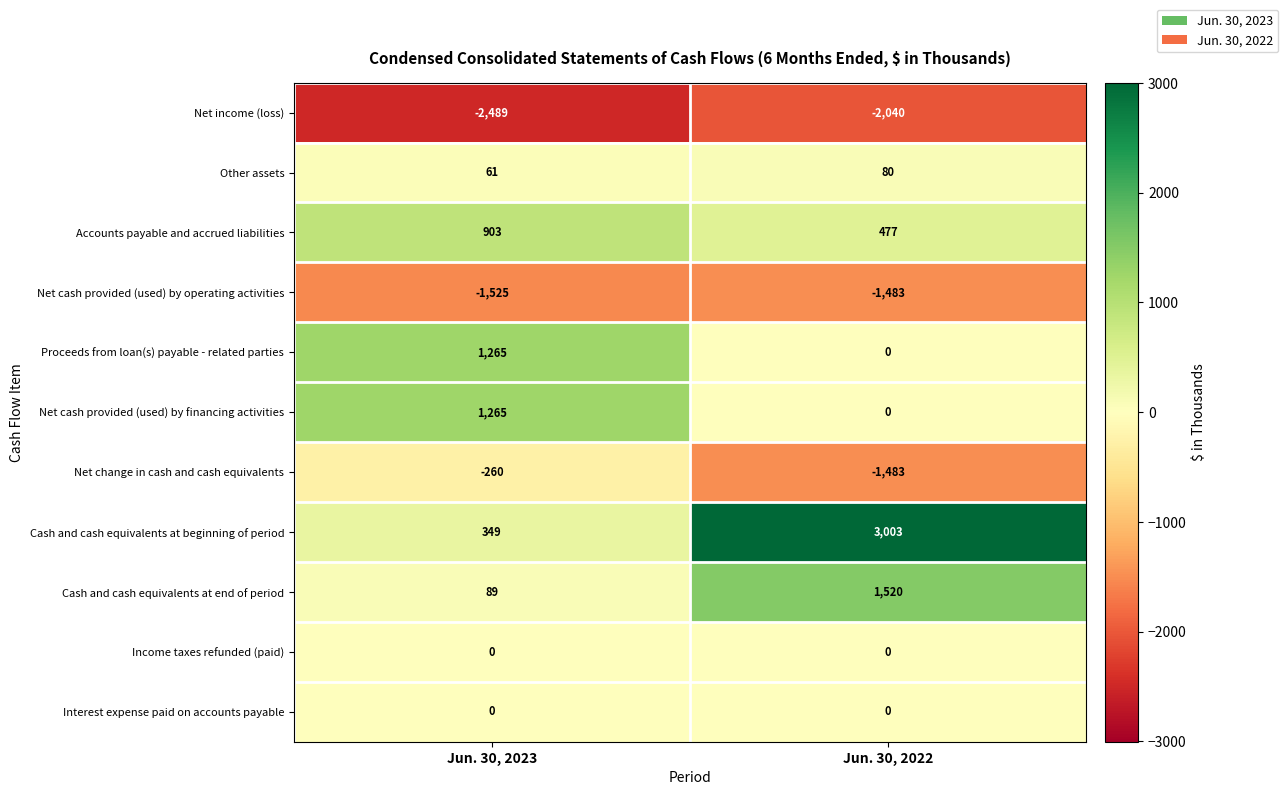

What is the total value across all series at Jun. 30, 2022?

74